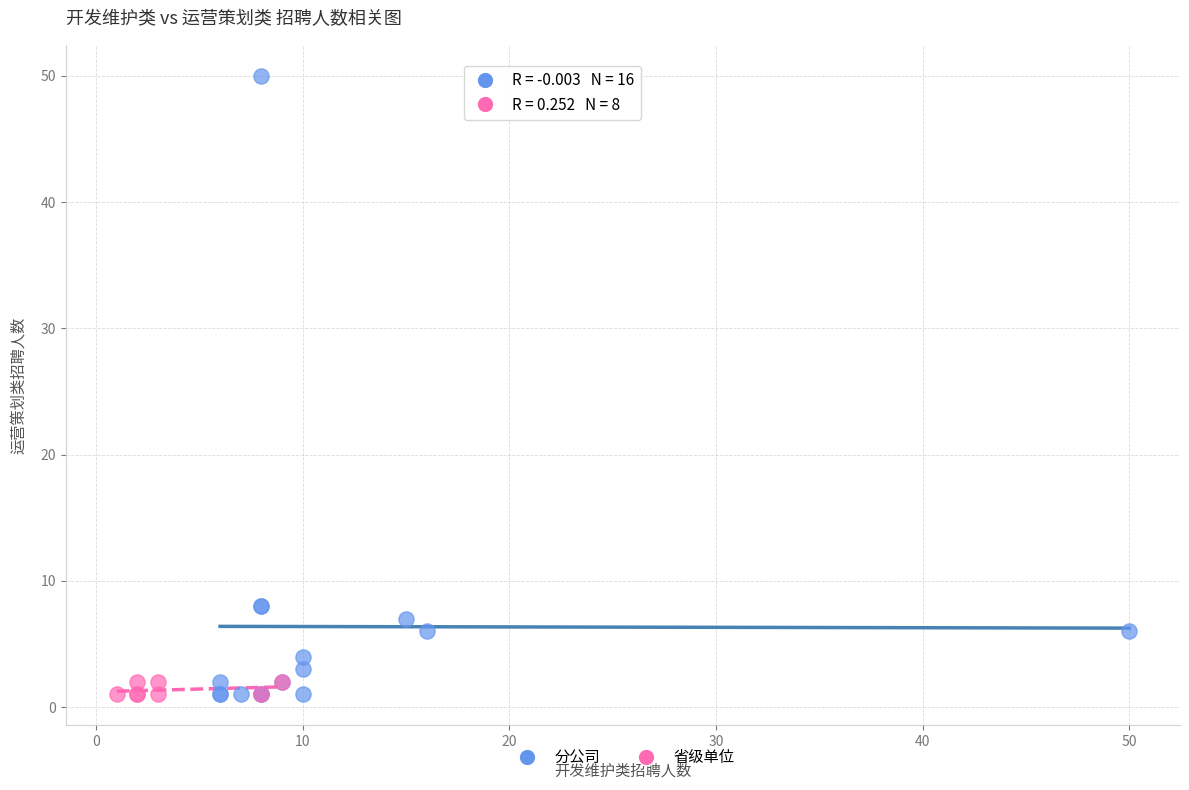

What are all the series names shown in the legend?

分公司, 省级单位